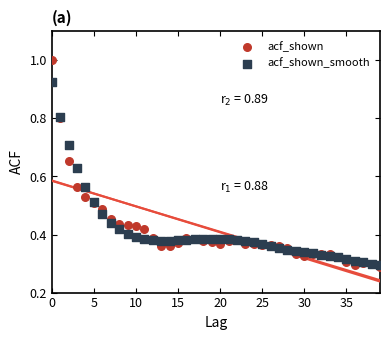

What are all the series names shown in the legend?

acf_shown, acf_shown_smooth